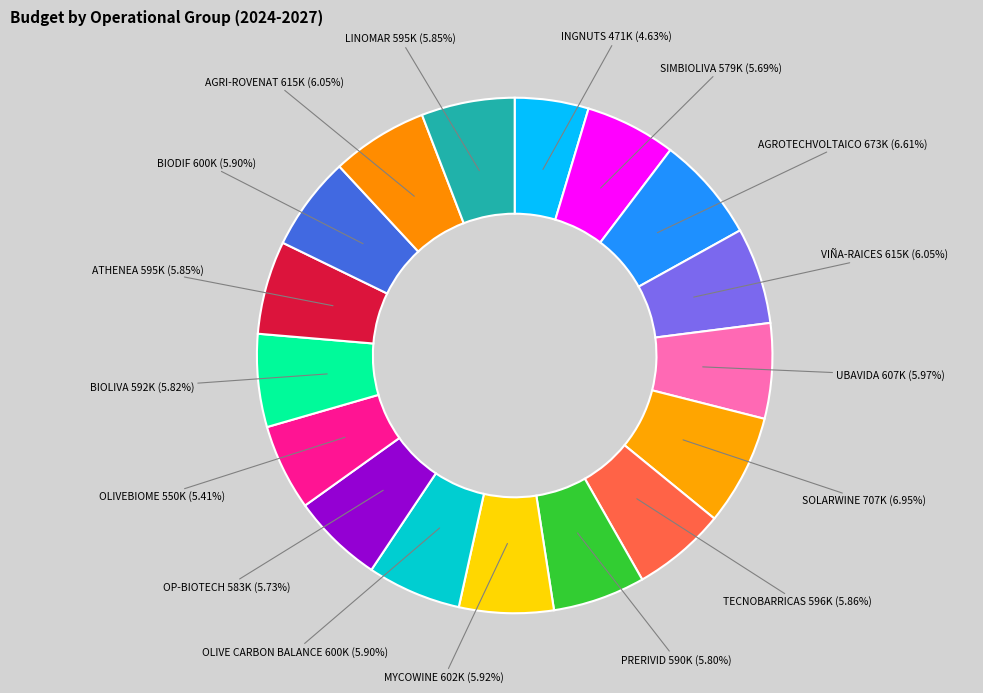

Count the number of slices in the pie.

17